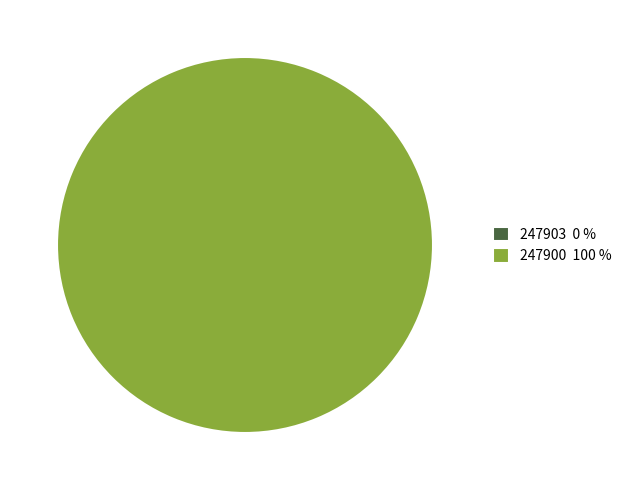

Rank the categories by value from highest to lowest.

247900, 247903